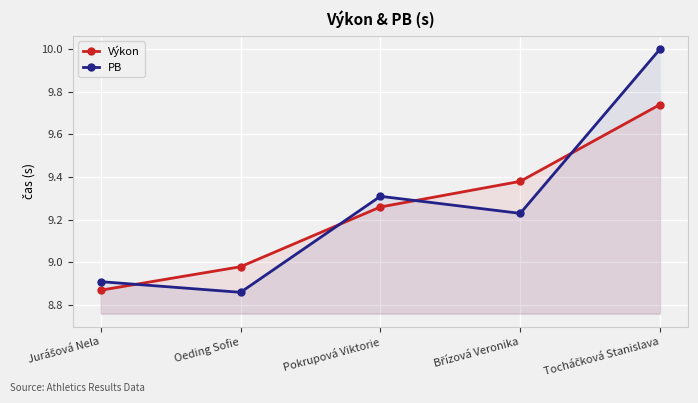

What are all the series names shown in the legend?

Výkon, PB